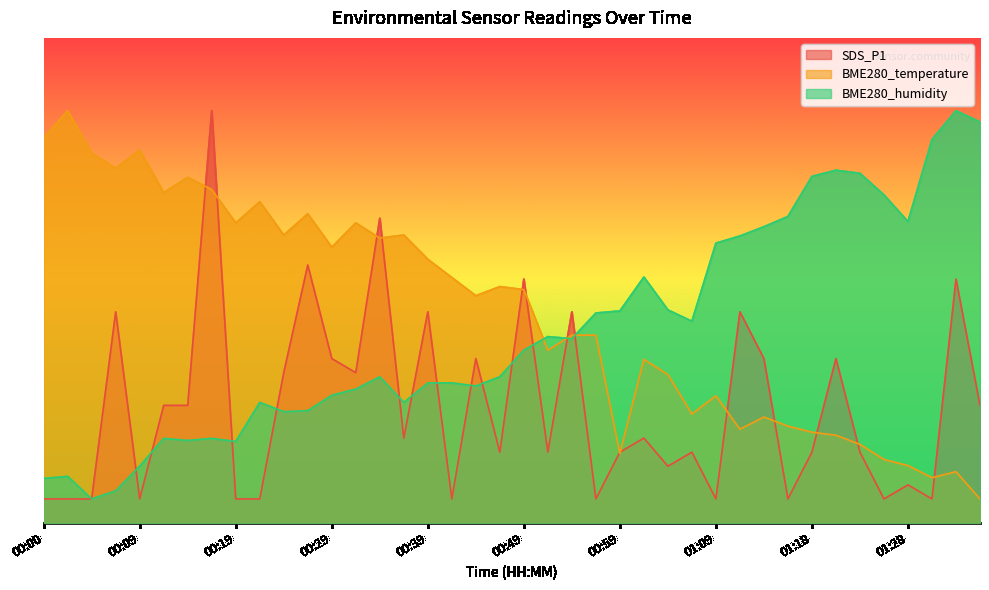

Does the chart display data point markers on the line(s)?

No